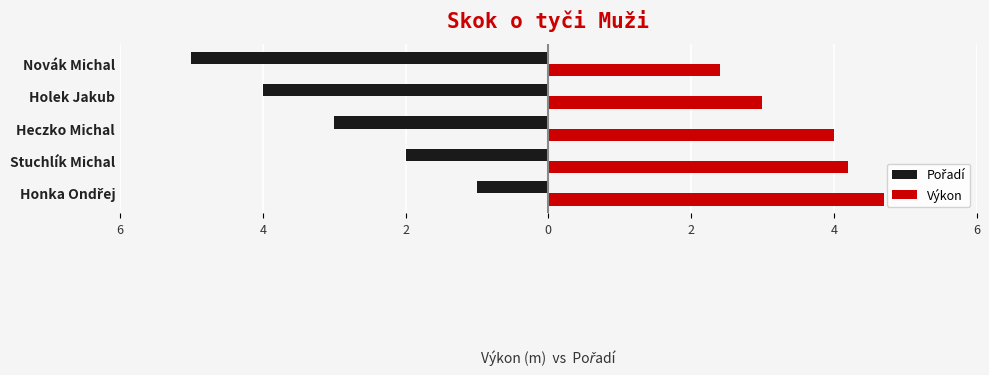

How many values in the Výkon series are below 4?

2